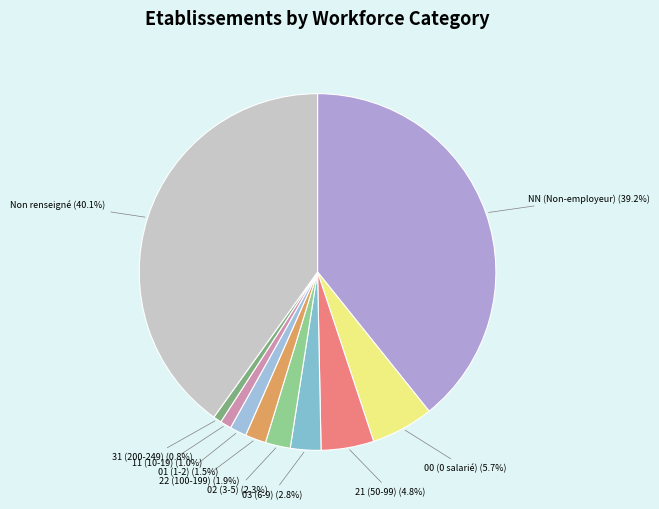

How many slices are in this pie chart?

10